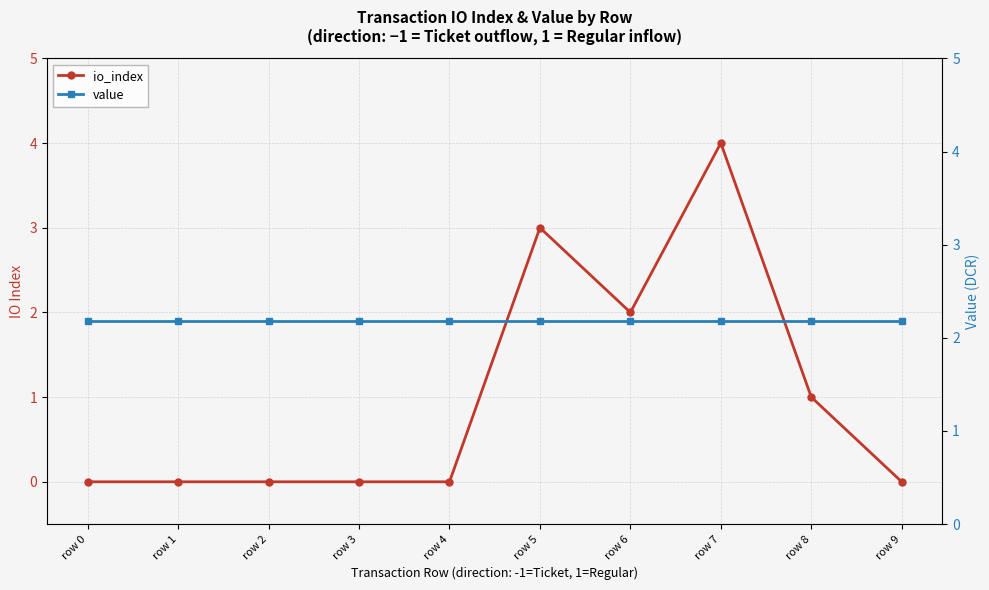

Reading left to right, extract all data points from this chart.

io_index: row 0=0.0	row 1=0.0	row 2=0.0	row 3=0.0	row 4=0.0	row 5=3.0	row 6=2.0	row 7=4.0	row 8=1.0	row 9=0.0
value: row 0=2.2	row 1=2.2	row 2=2.2	row 3=2.2	row 4=2.2	row 5=2.2	row 6=2.2	row 7=2.2	row 8=2.2	row 9=2.2